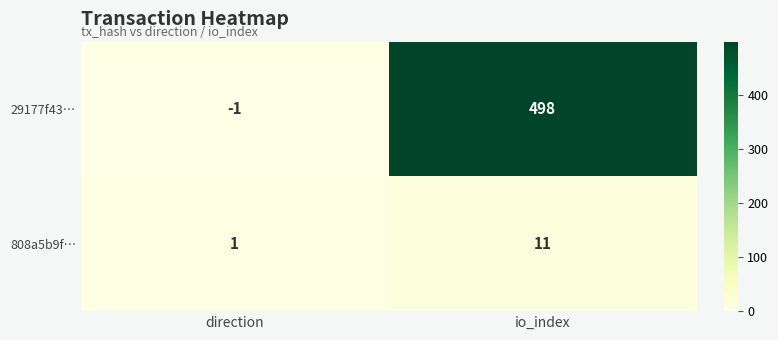

Reading left to right, list all the values displayed in this chart.

29177f43…: -1	498
808a5b9f…: 1	11